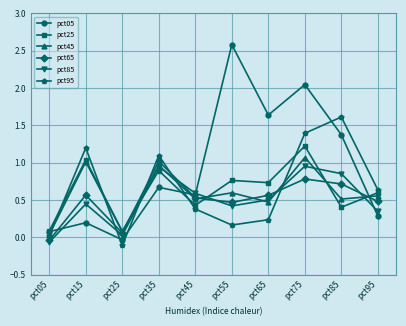

Which series has the largest range (max minus min)?

pct05